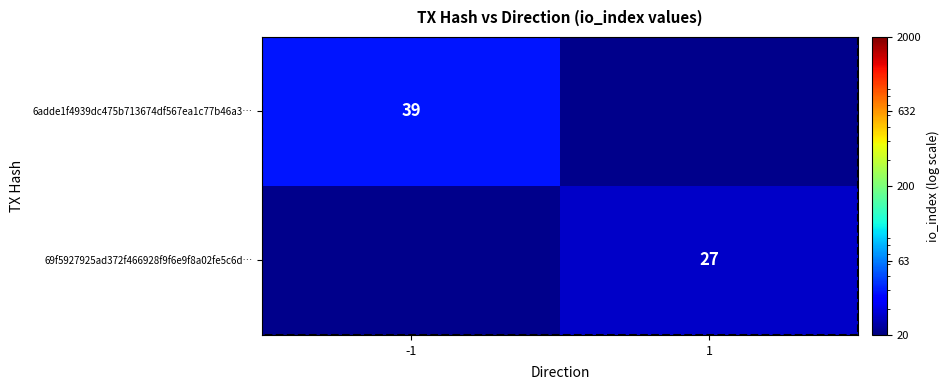

At how many categories does at least one series exceed 32?

1